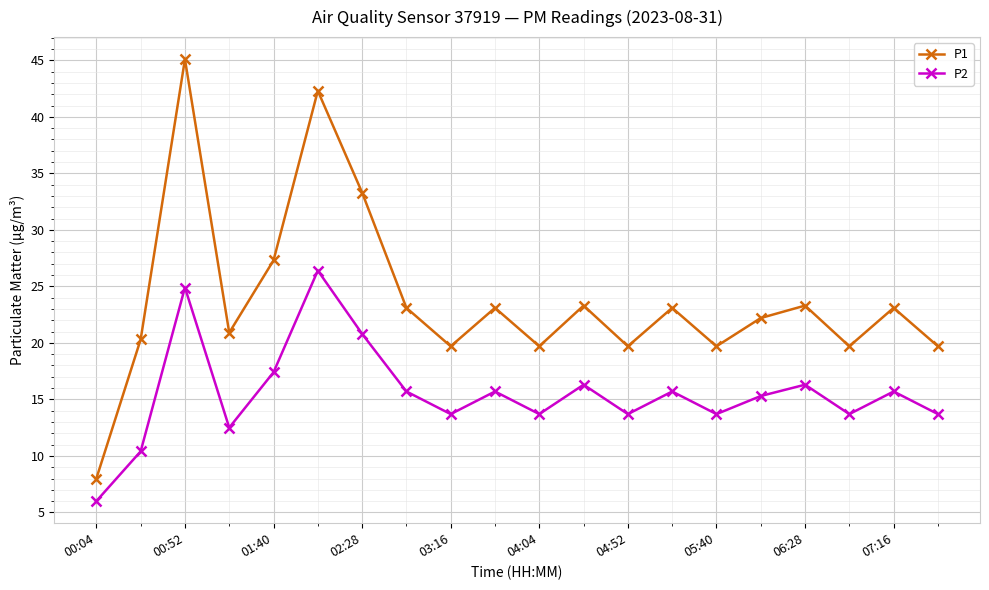

Which series has the largest total across all categories?

P1